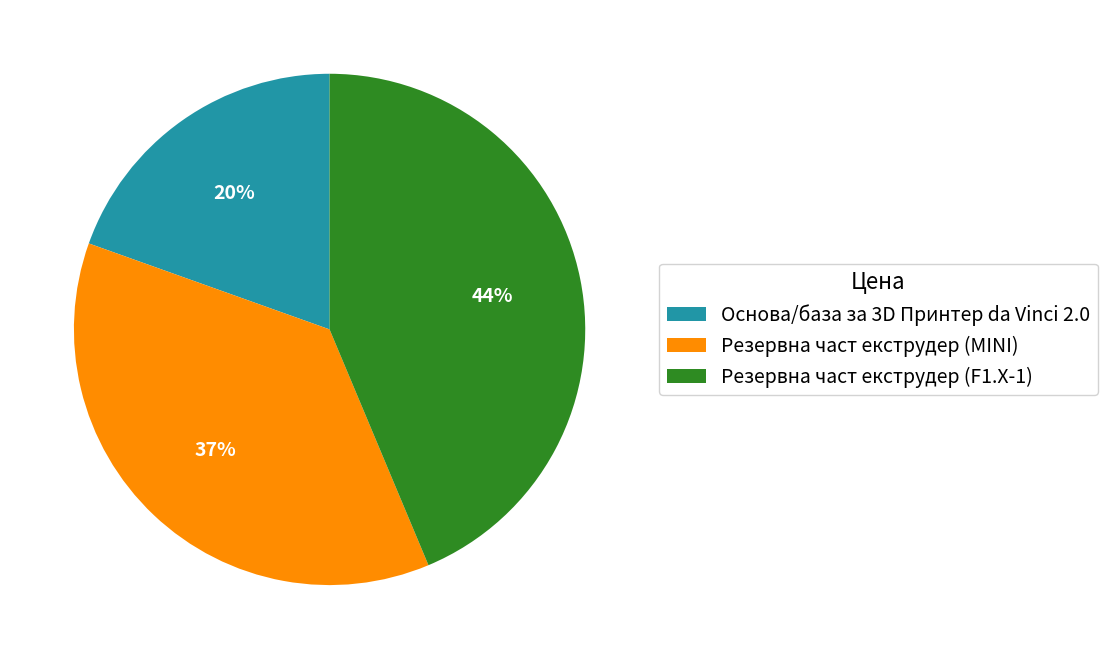

What percentage is the Резервна част екструдер (F1.X-1) slice, to the nearest percent?

44%